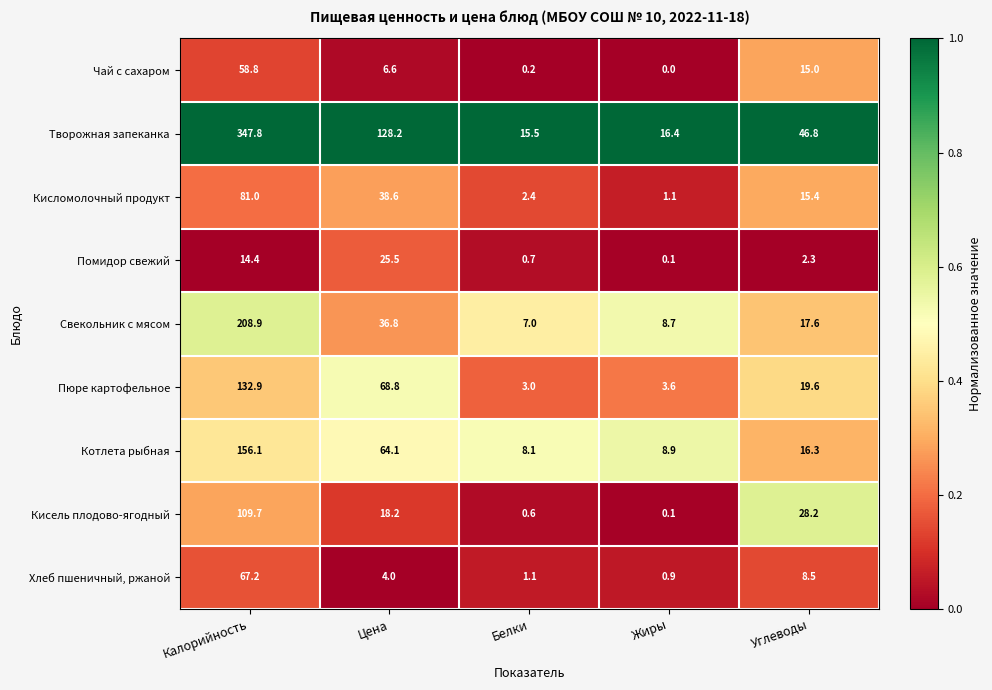

What is the difference between the highest and lowest values at Белки?

15.3